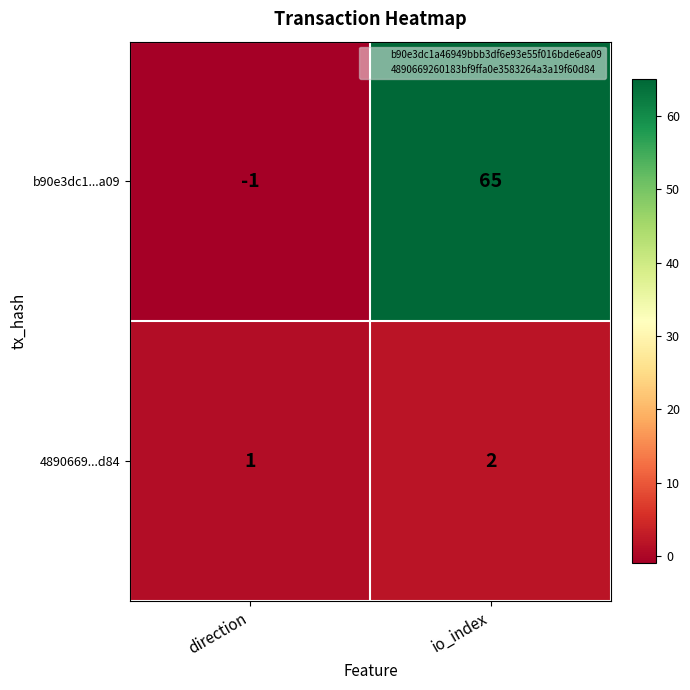

Between direction and io_index, which series saw the biggest shift?

b90e3dc1...a09